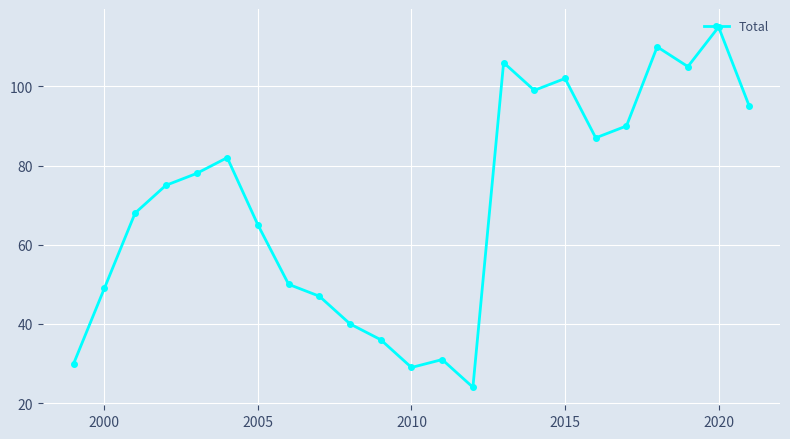

What is the sum of all values?

1613